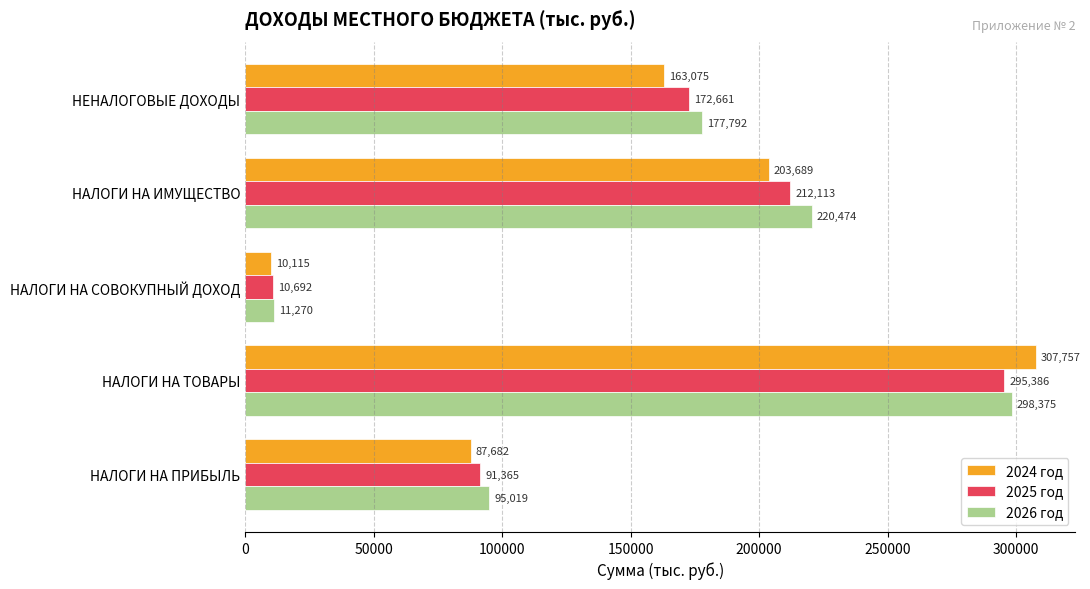

The value of 2025 год at НАЛОГИ НА ИМУЩЕСТВО is 319770. True or false?

False